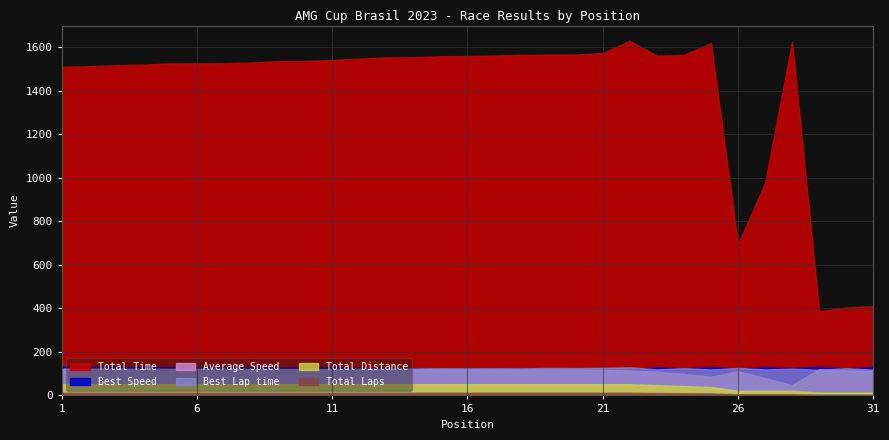

How many lines are shown in the chart?

6